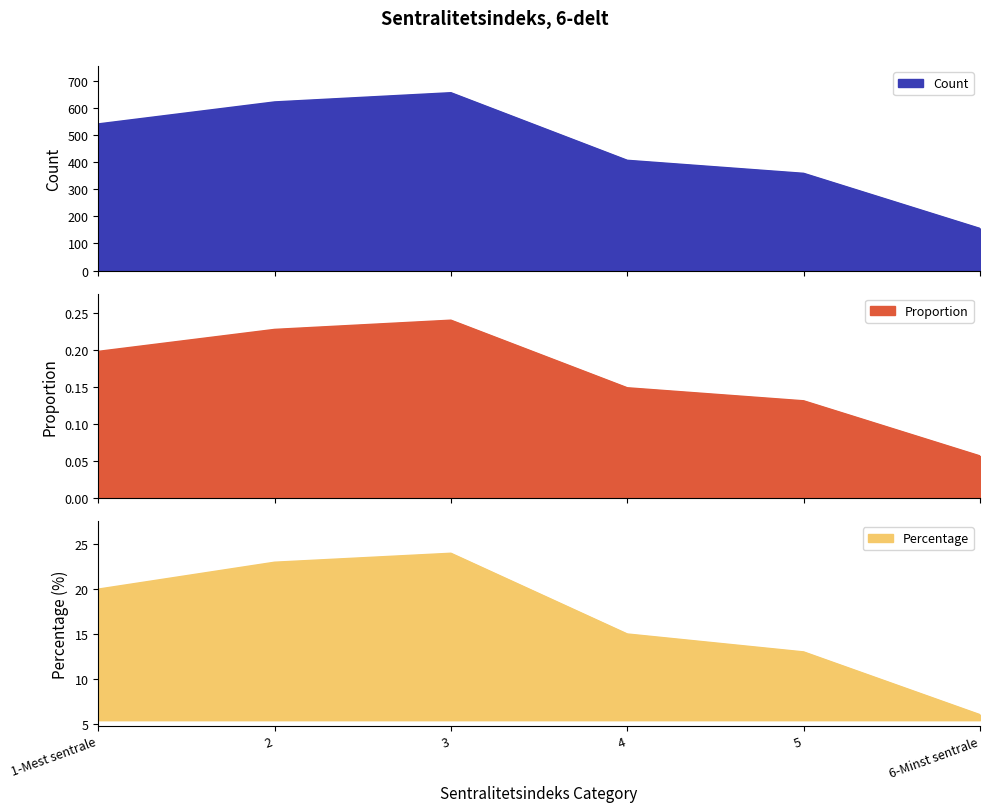

The value of Proportion at 2 is 0.2. True or false?

True